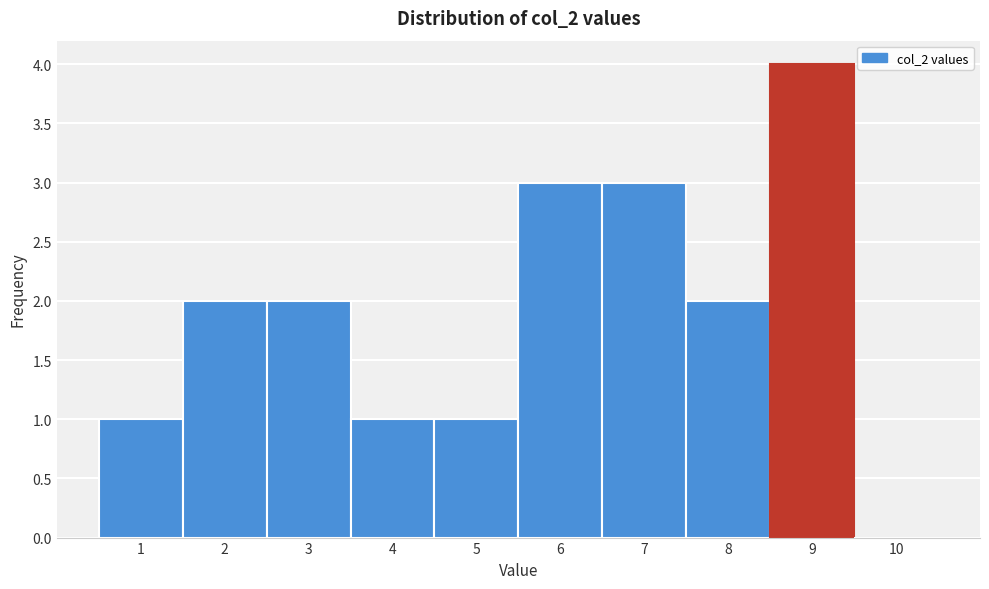

Reading left to right, list every bar in this chart as the range it spans on the x-axis followed by its height. The values are not printed on the chart, so give them approximately, as read against the axis.

0.5 to 1.5: 1
1.5 to 2.5: 2
2.5 to 3.5: 2
3.5 to 4.5: 1
4.5 to 5.5: 1
5.5 to 6.5: 3
6.5 to 7.5: 3
7.5 to 8.5: 2
8.5 to 9.5: 4
9.5 to 10.5: 0